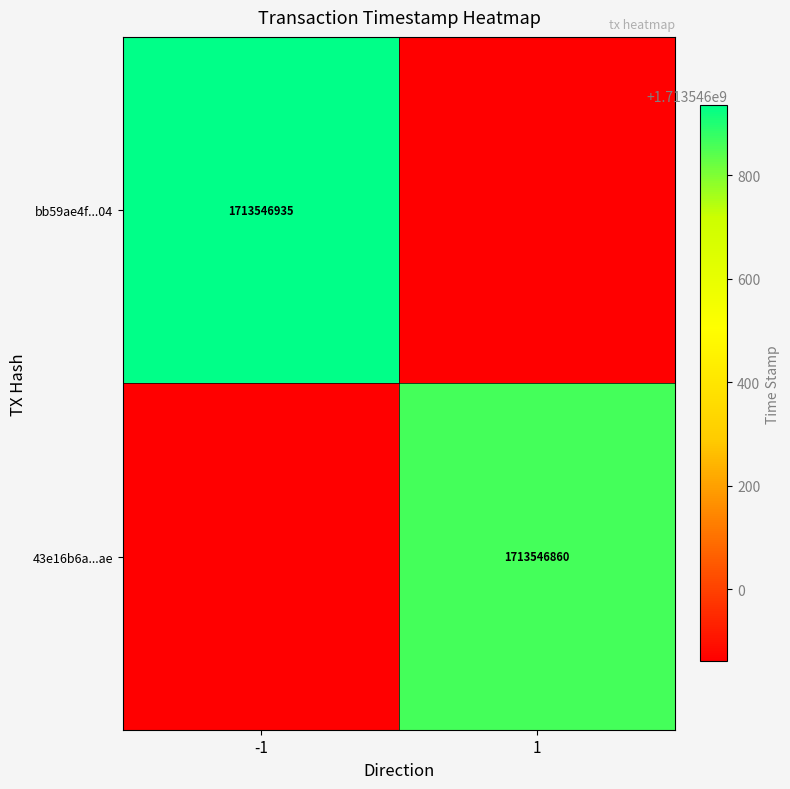

What is the sum of the bb59ae4f127b790dd363ca2f09c03ca04650904 values at time_stamp and direction?

1713546934